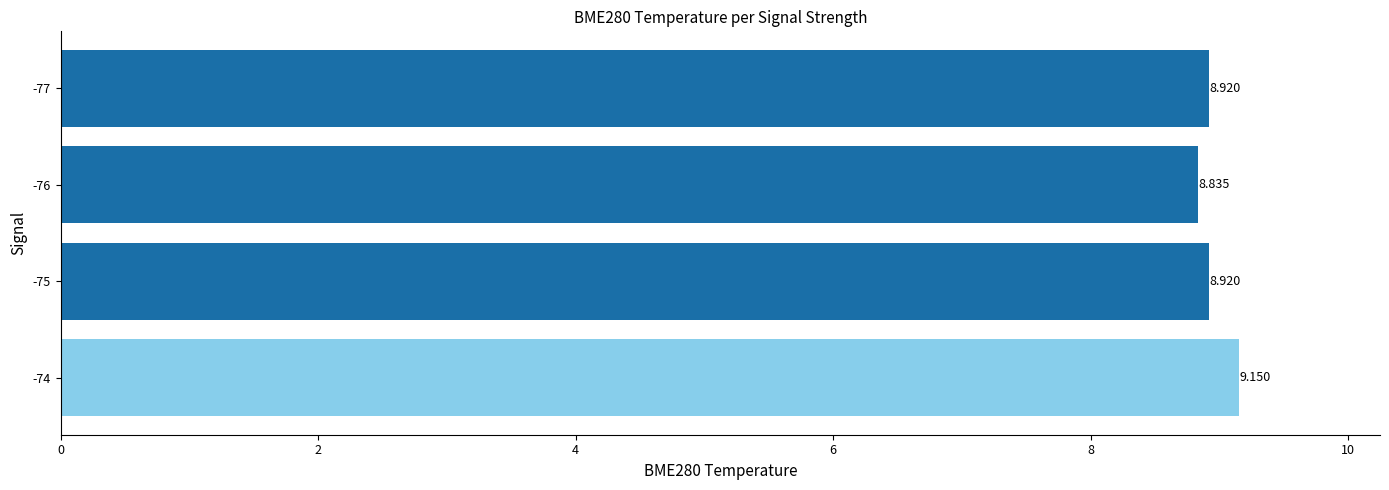

Are the bars horizontal?

Yes